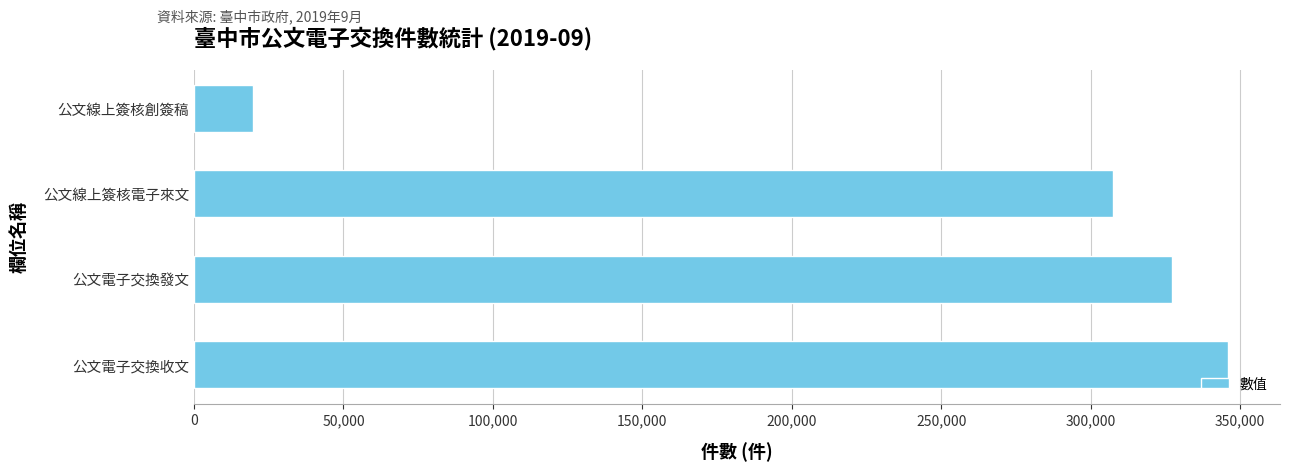

How many bars are there in total?

4